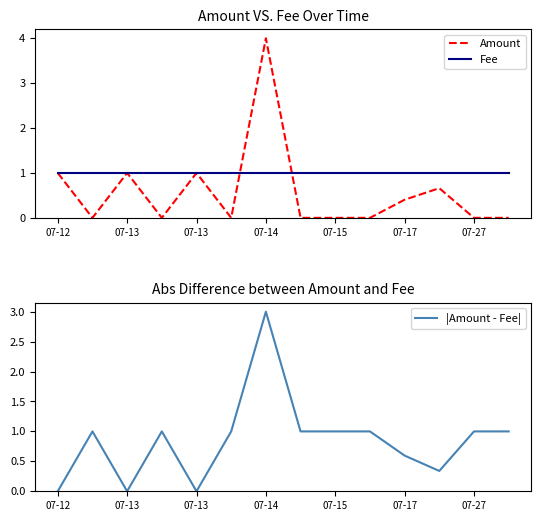

What is the label of the 14th point from the left?

13